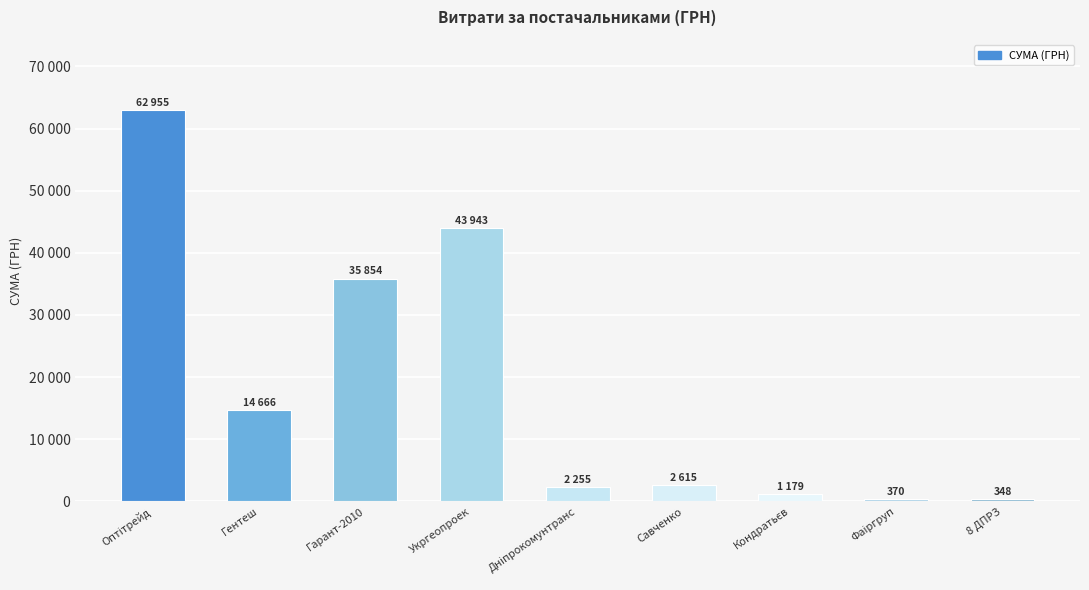

Does the chart contain any negative values?

No